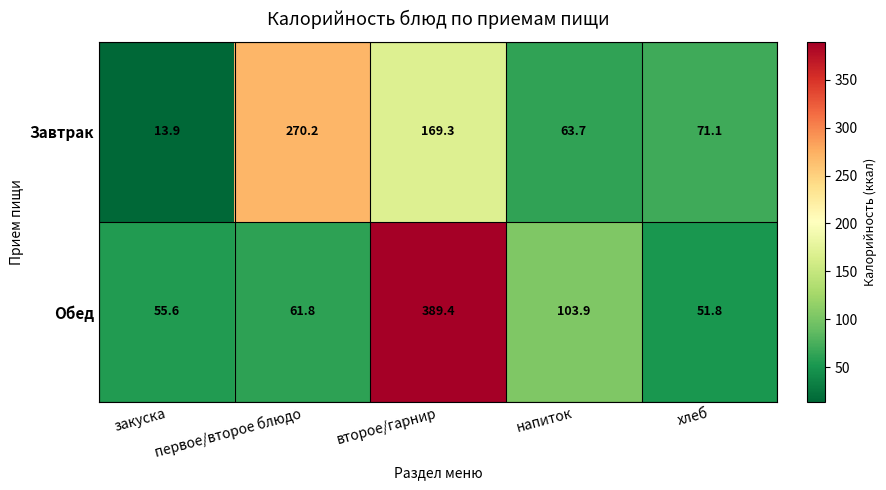

What is the sum of all Обед values?

662.5